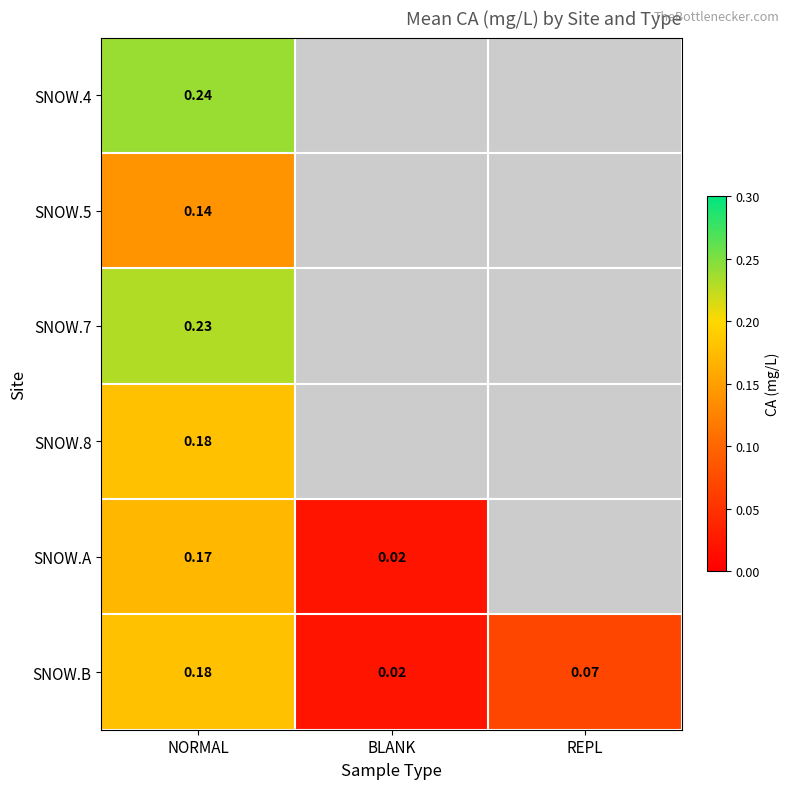

Which category has the lowest value in the SNOW.B series?

BLANK